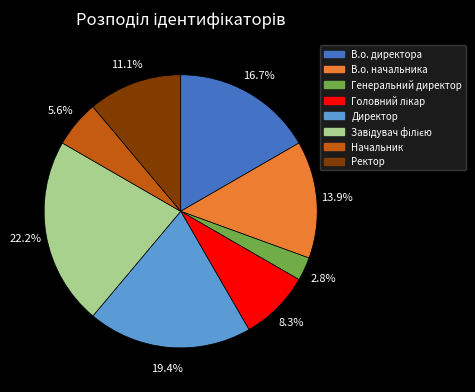

To the nearest percent, what is the combined percentage of Начальник and Директор?

25%